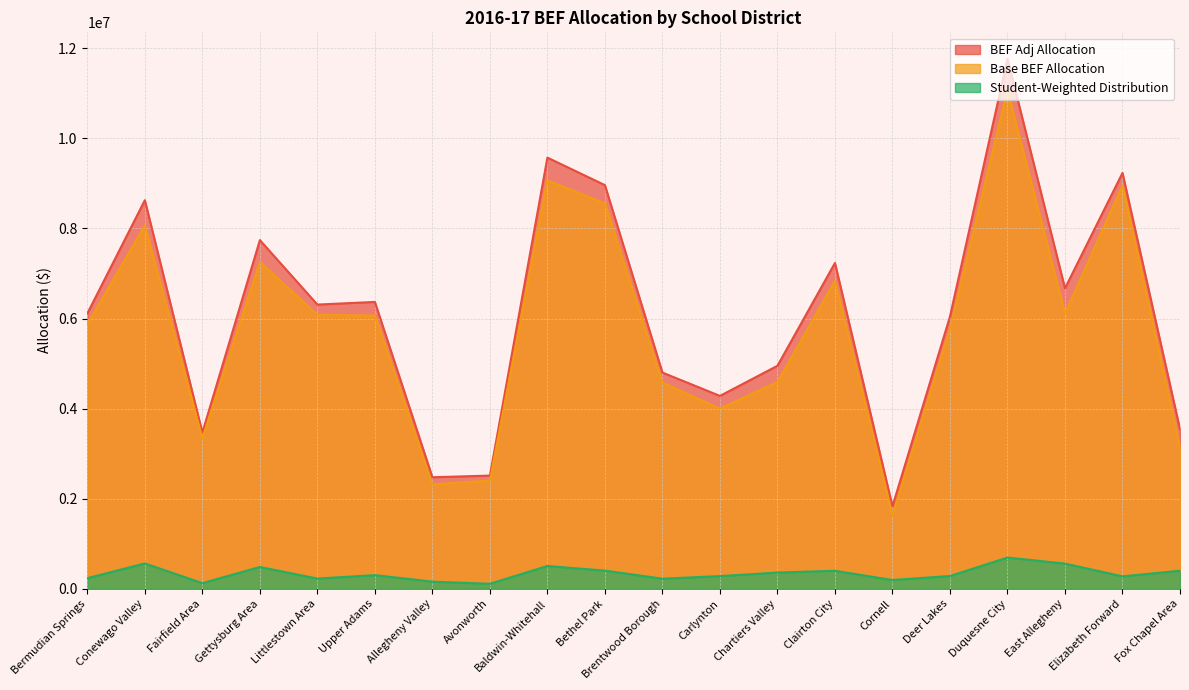

List the labels in order of Base BEF Allocation value, smallest first.

Cornell, Allegheny Valley, Avonworth, Fox Chapel Area, Fairfield Area, Carlynton, Brentwood Borough, Chartiers Valley, Deer Lakes, Bermudian Springs, Upper Adams, Littlestown Area, East Allegheny, Clairton City, Gettysburg Area, Conewago Valley, Bethel Park, Elizabeth Forward, Baldwin-Whitehall, Duquesne City